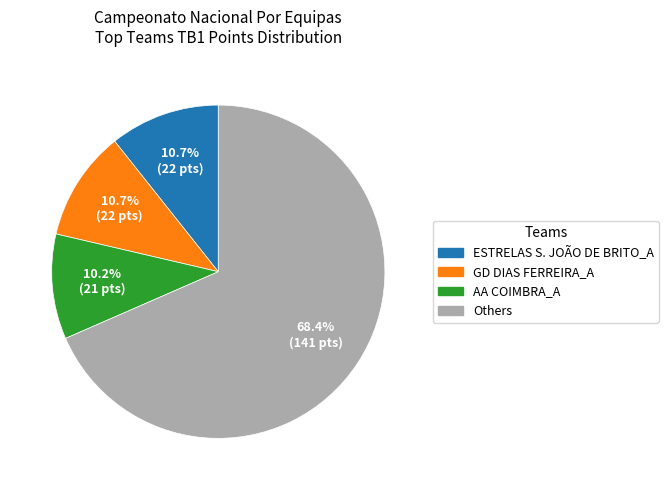

Does any single category account for the majority?

Yes